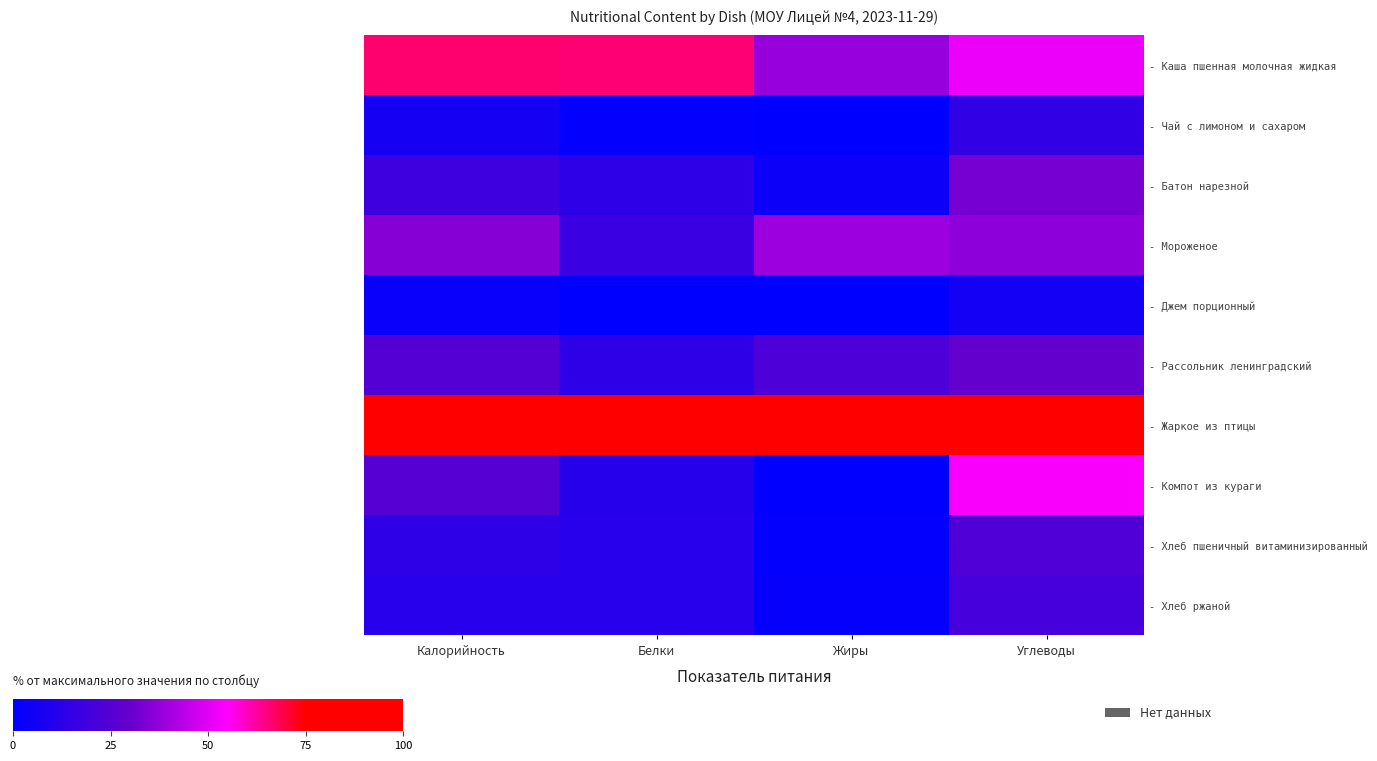

What is the maximum value shown in the chart?

100.0